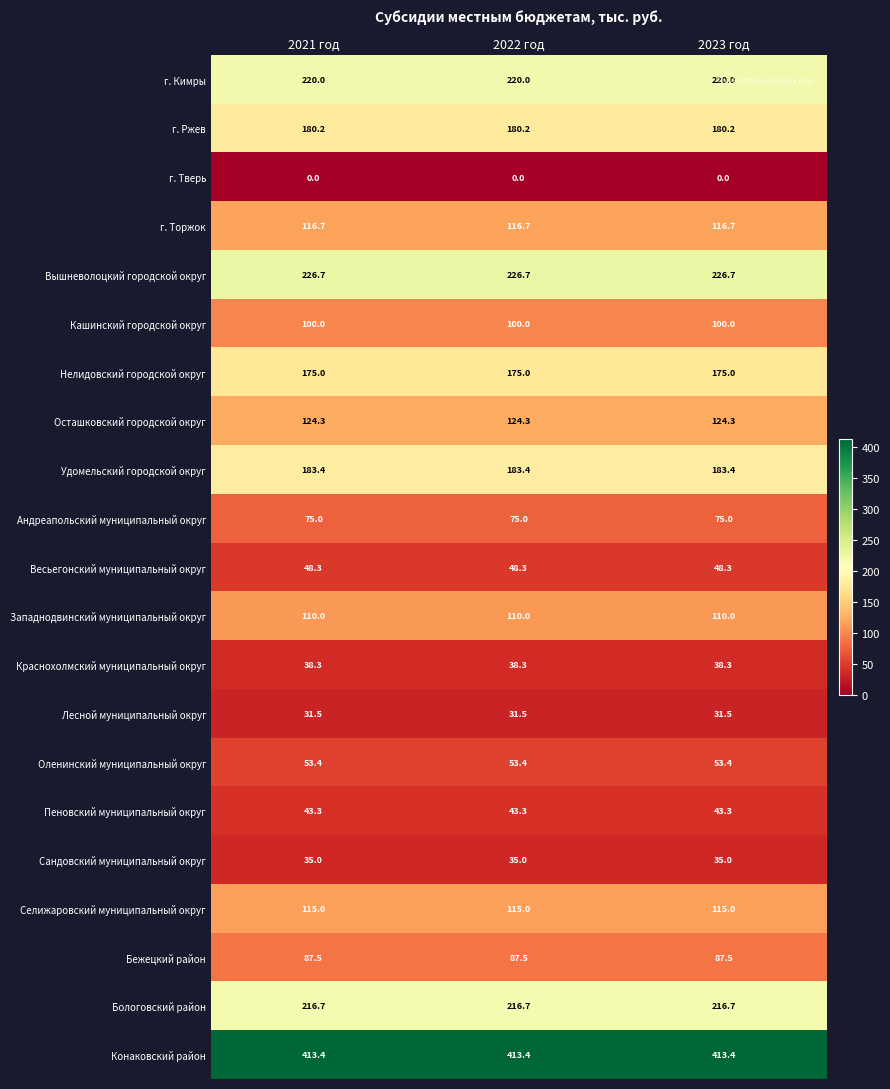

Which series has the largest total across all categories?

Конаковский район